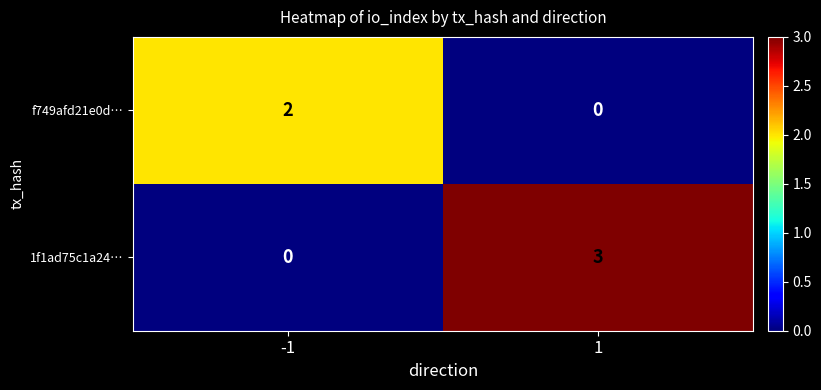

Reading left to right, transcribe all the data shown in this chart.

f749afd21e0d…: -1=2	1=0
1f1ad75c1a24…: -1=0	1=3